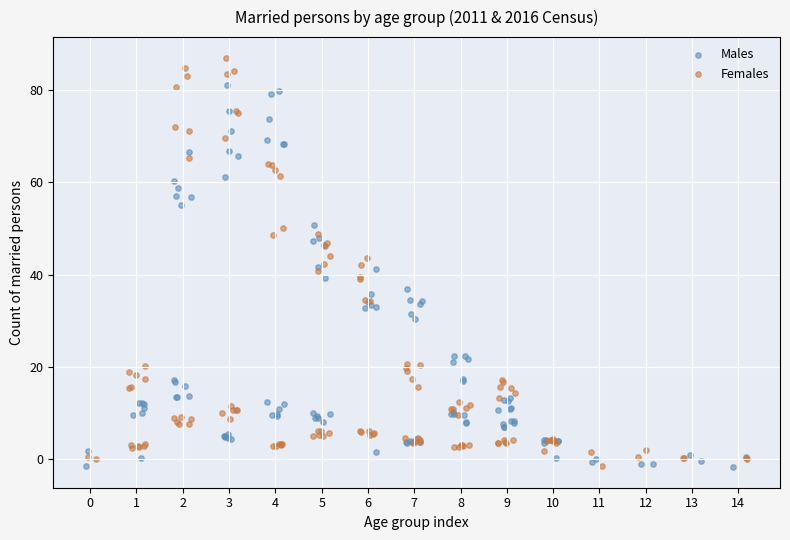

Which series contains the highest Y value?

Females